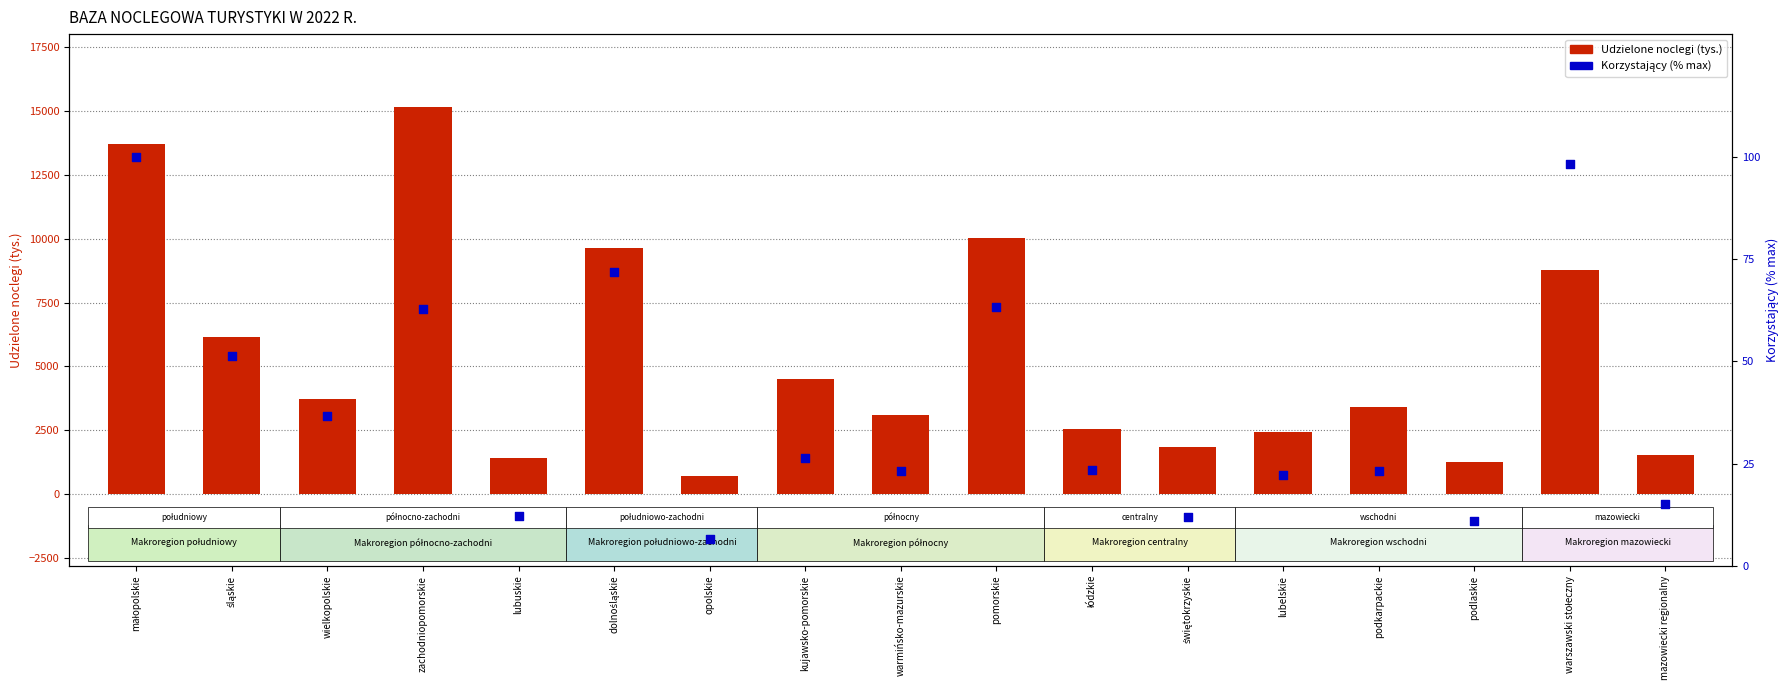

At how many categories does at least one series exceed 8908?

4